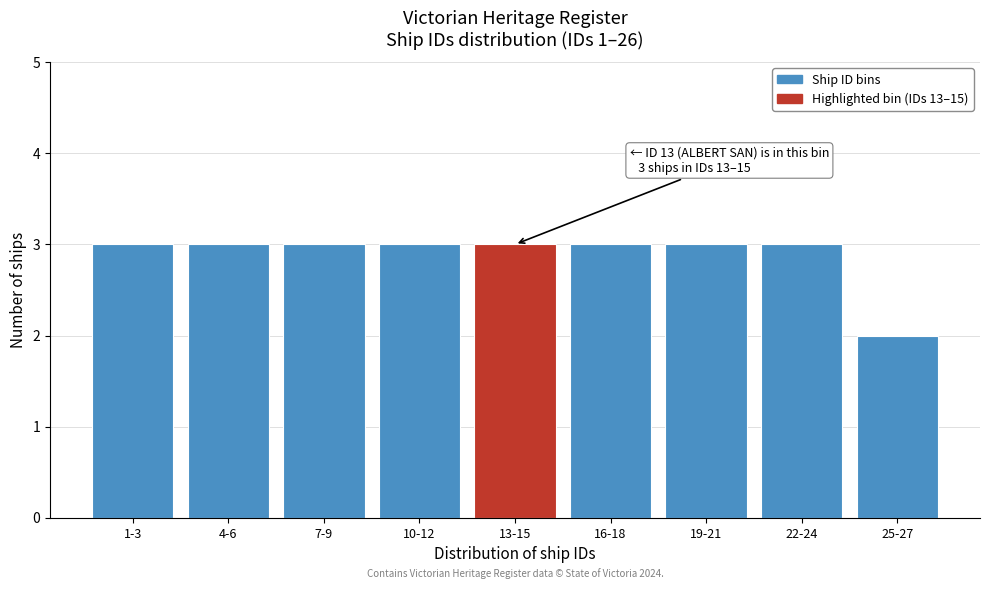

Reading left to right, extract all data points from this chart.

1-3=3	4-6=3	7-9=3	10-12=3	13-15=3	16-18=3	19-21=3	22-24=3	25-27=2